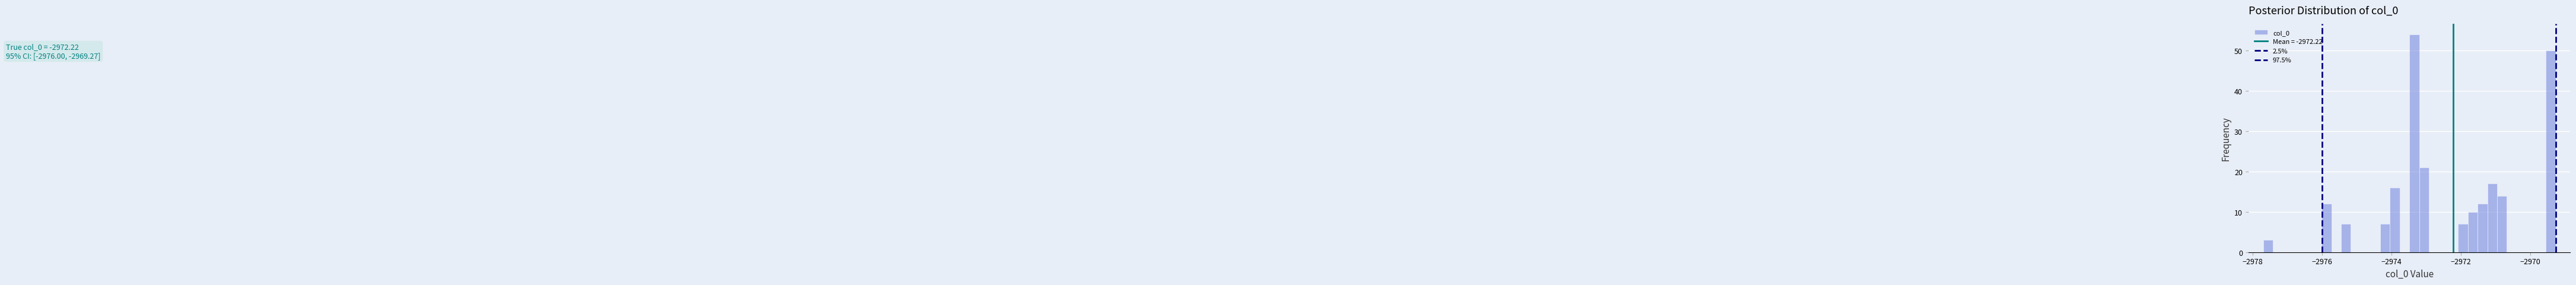

Read against the x-axis, roughly where is the centre of the tallest bar?

-2973.4